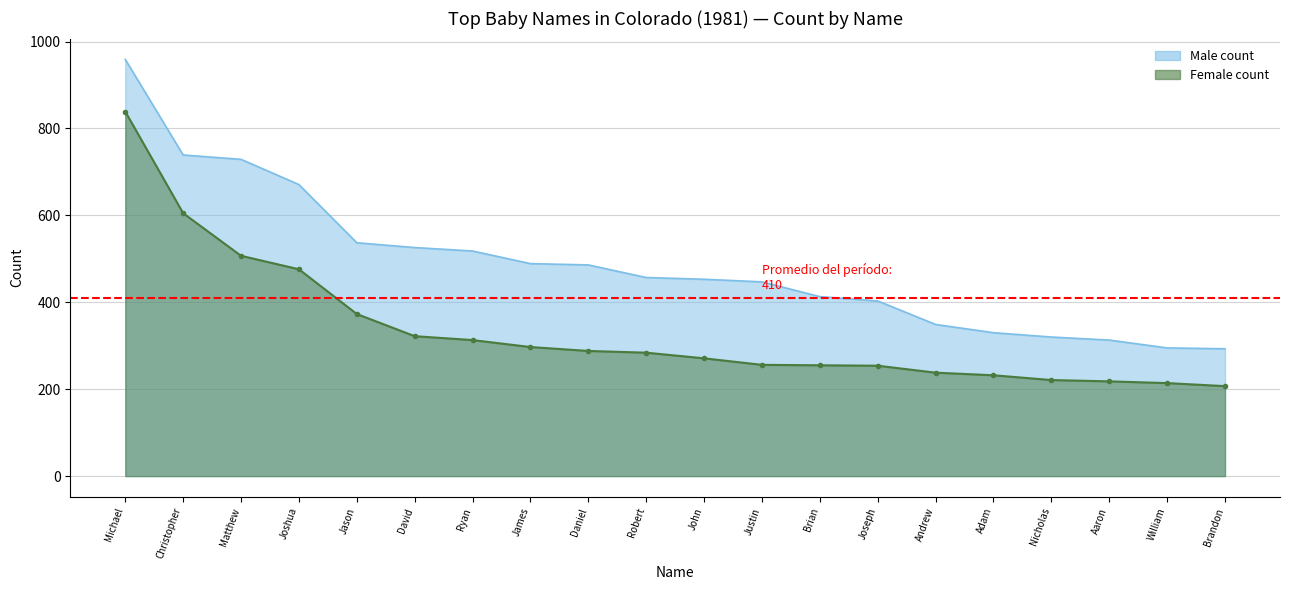

The value of Male at Jason is 537. True or false?

True